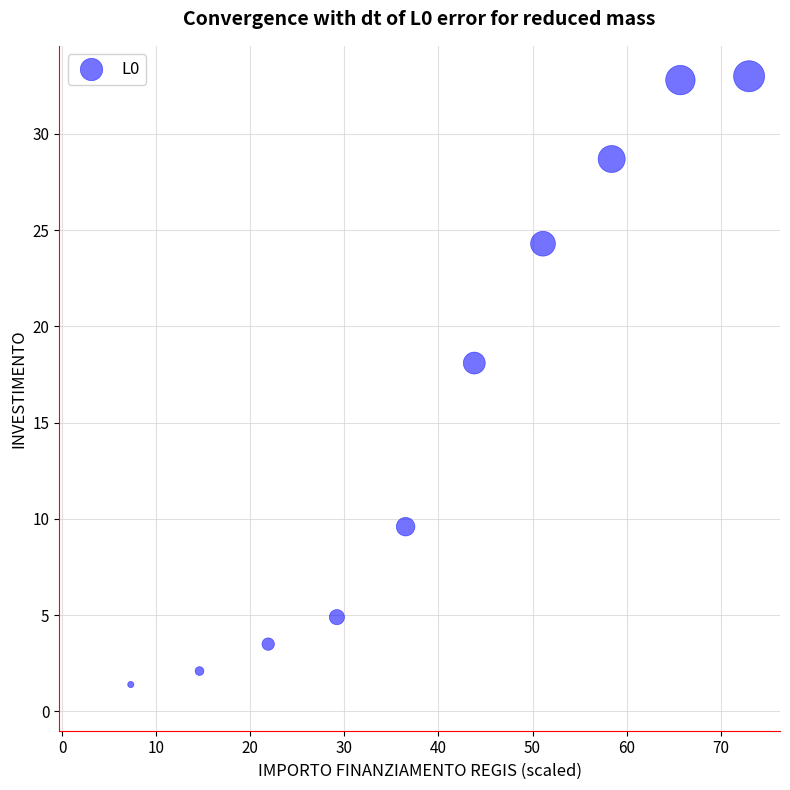

What is the average X value?

40.2